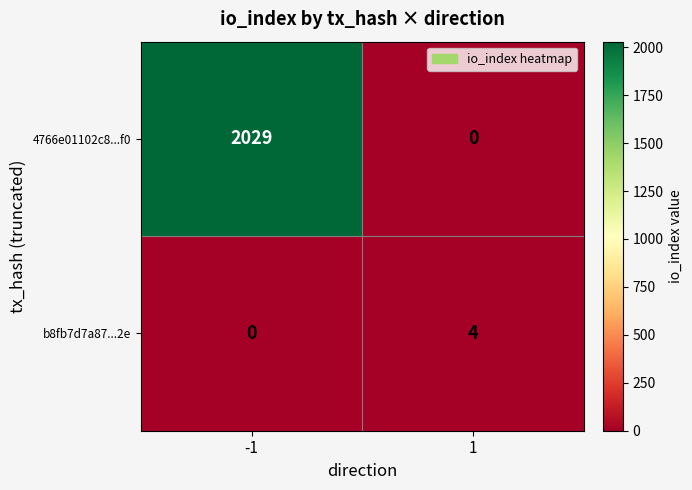

Which series changed the most between -1 and 1?

4766e01102c8...f0